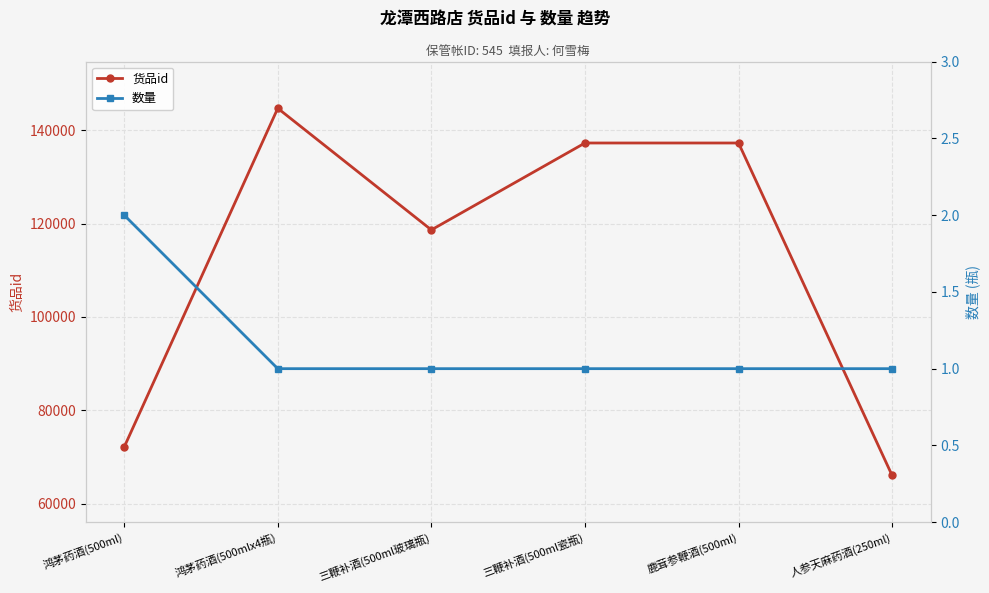

Read the 数量 value at 鹿茸参鞭酒(500ml).

1